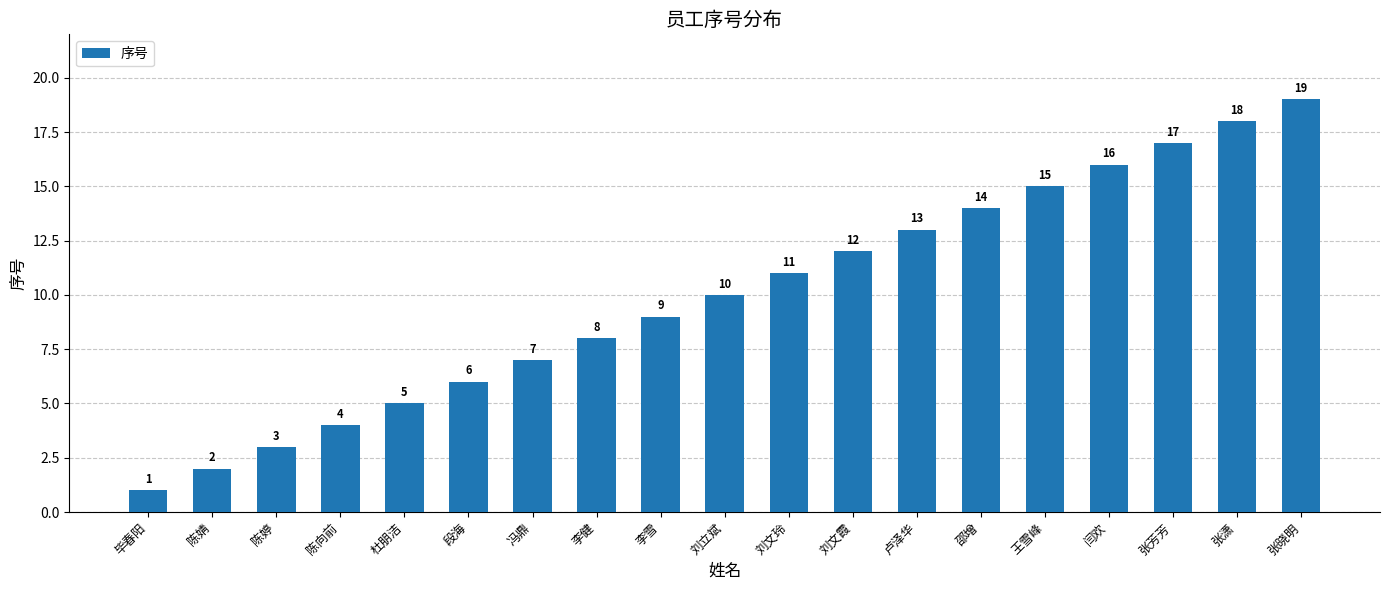

How many series are shown in this chart?

1